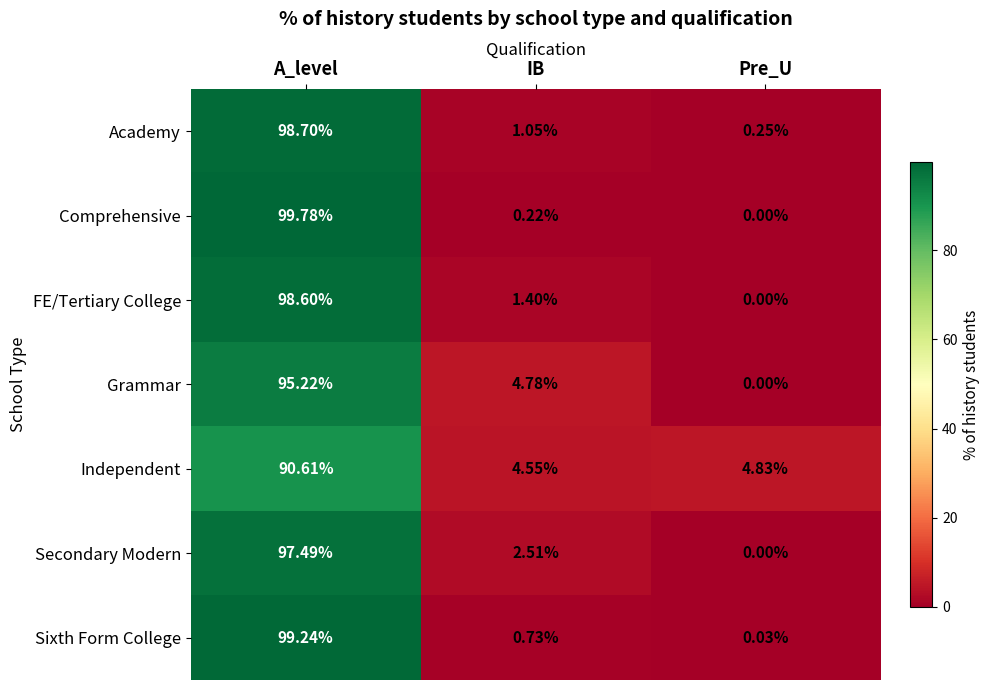

Which category has the highest value in the FE/Tertiary College series?

A_level